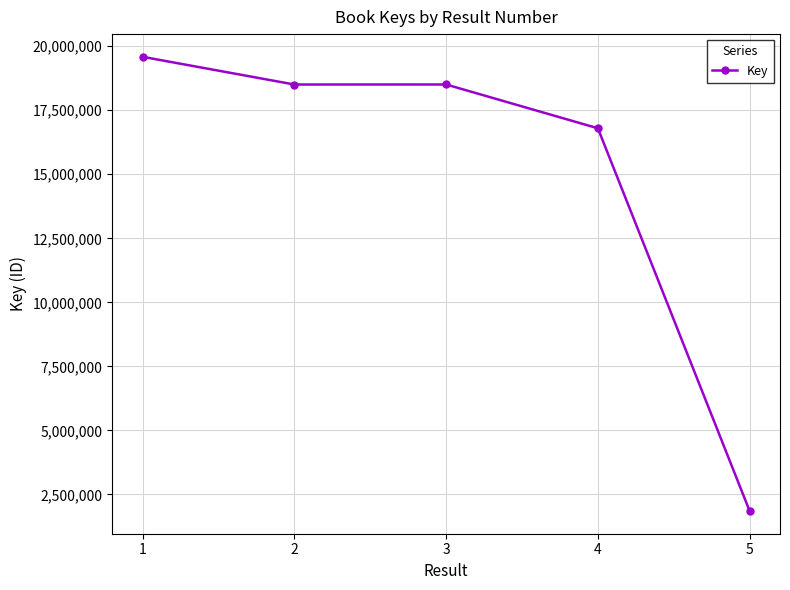

Between 4 and 3, which is larger?

3